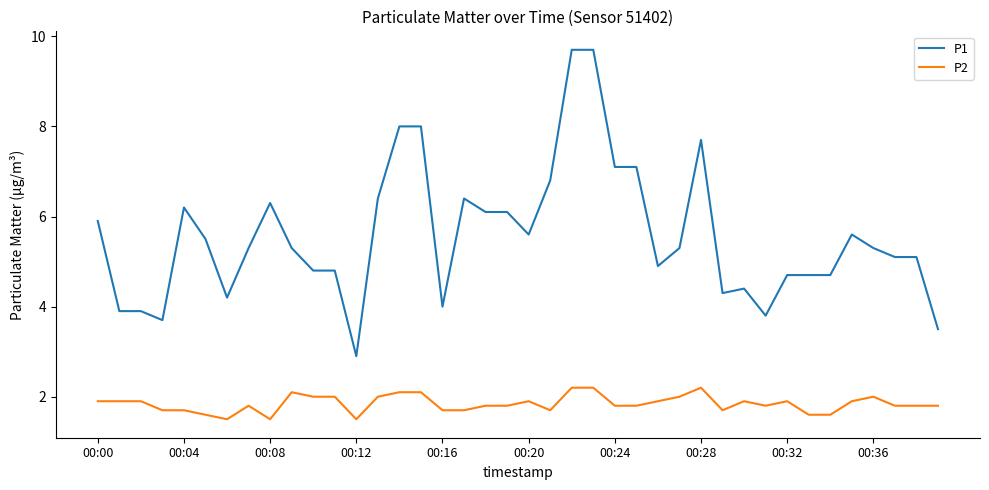

What is the maximum value for P2?

2.2